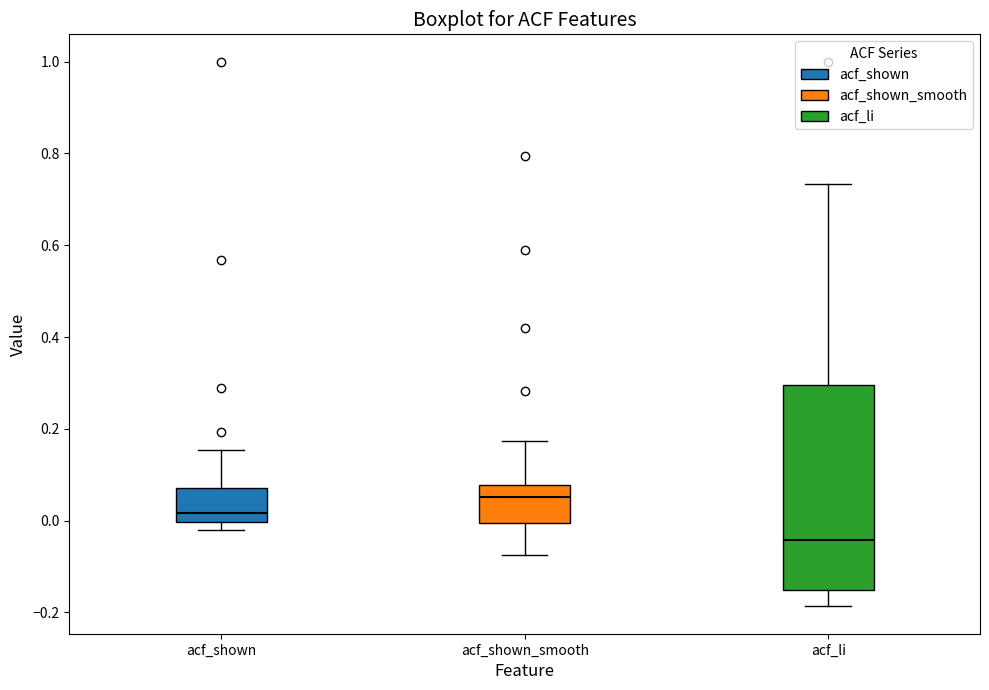

Which box is the tallest, from its lower edge to its upper edge?

acf_li